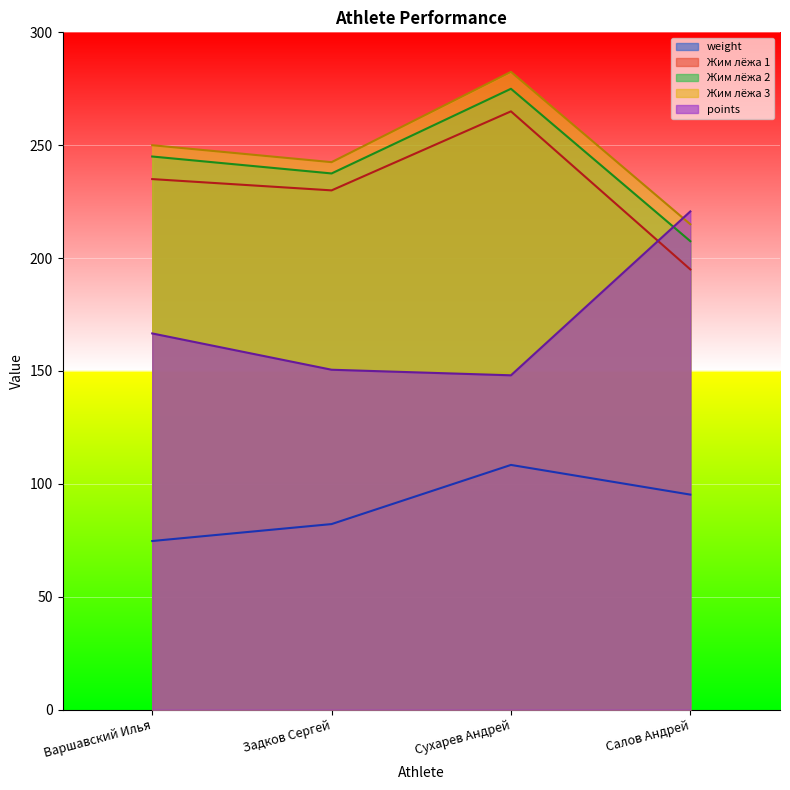

Rank the categories by points value from highest to lowest.

Салов Андрей, Варшавский Илья, Задков Сергей, Сухарев Андрей